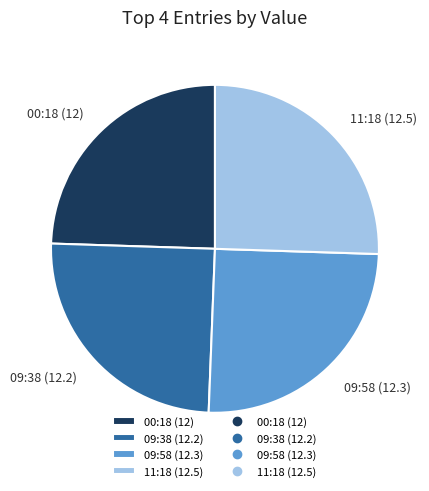

Is there a majority slice in this chart?

No